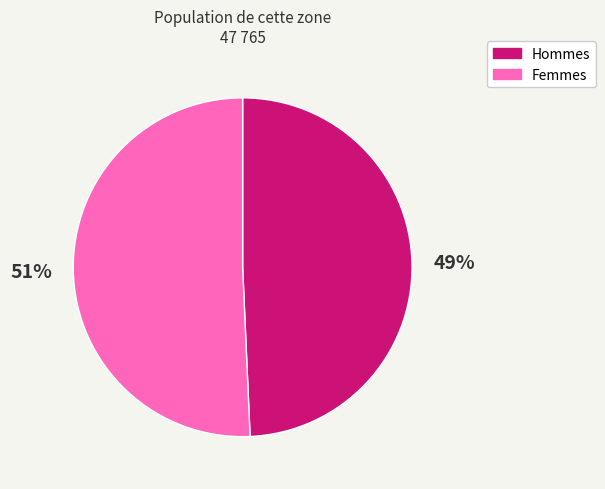

Does any single category account for the majority?

Yes